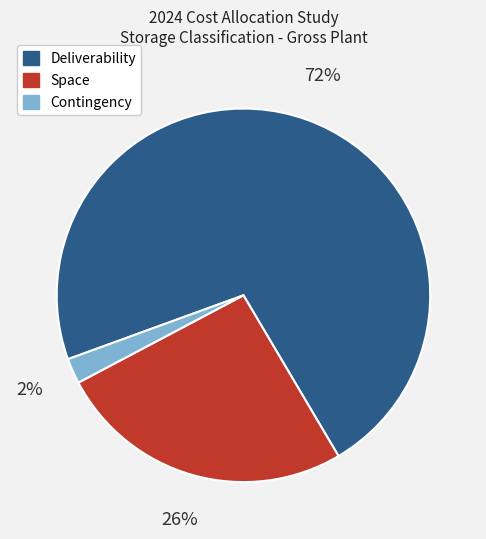

To the nearest percent, what is the average slice percentage?

33%